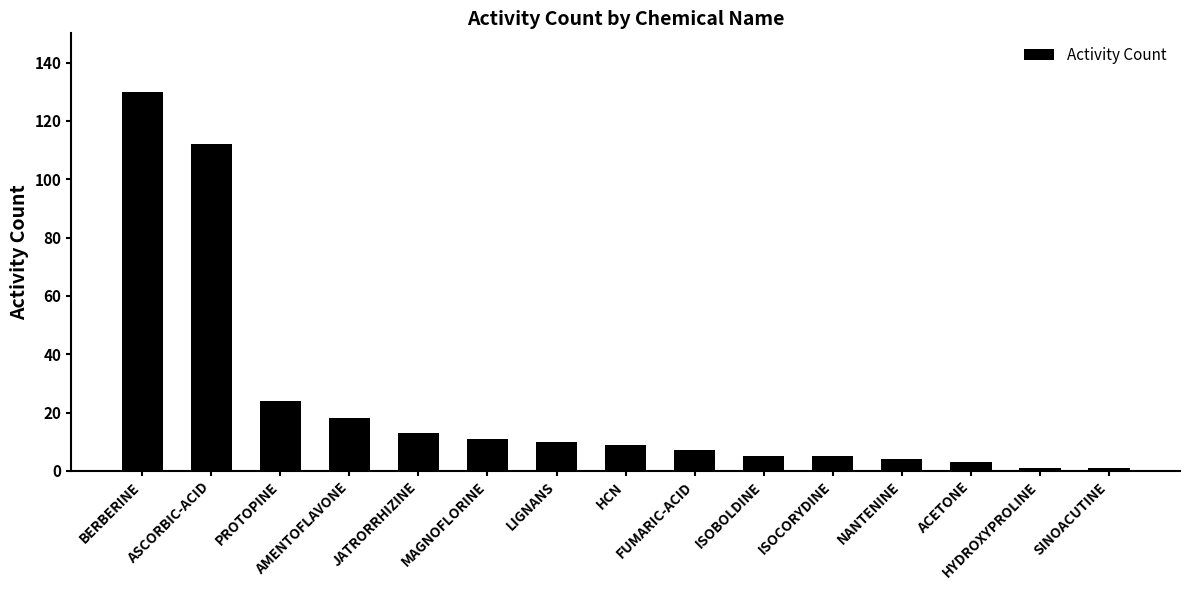

How many distinct data groups are displayed?

1